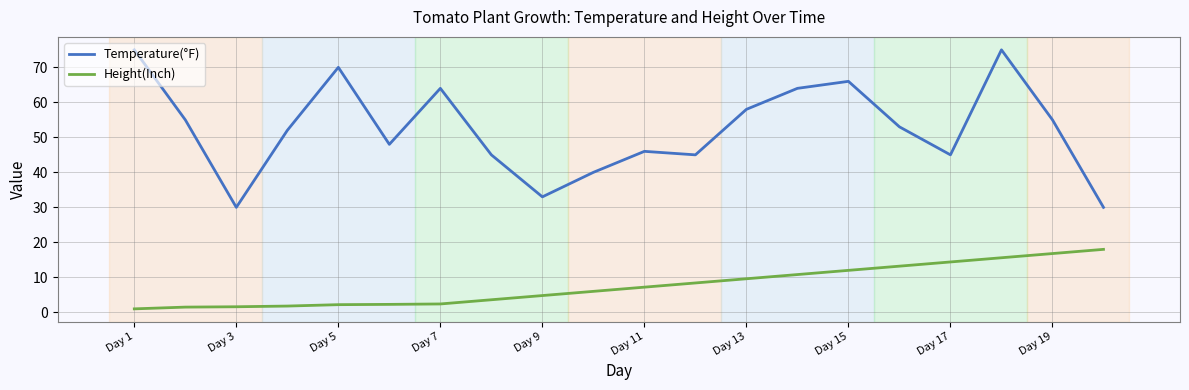

True or false: Height(Inch) and Temperature(°F) intersect in this chart.

False